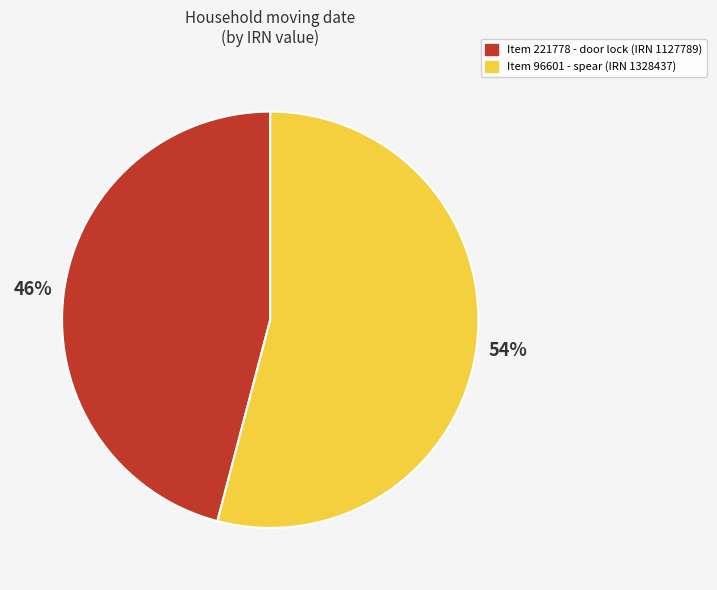

How many slices are in this pie chart?

2